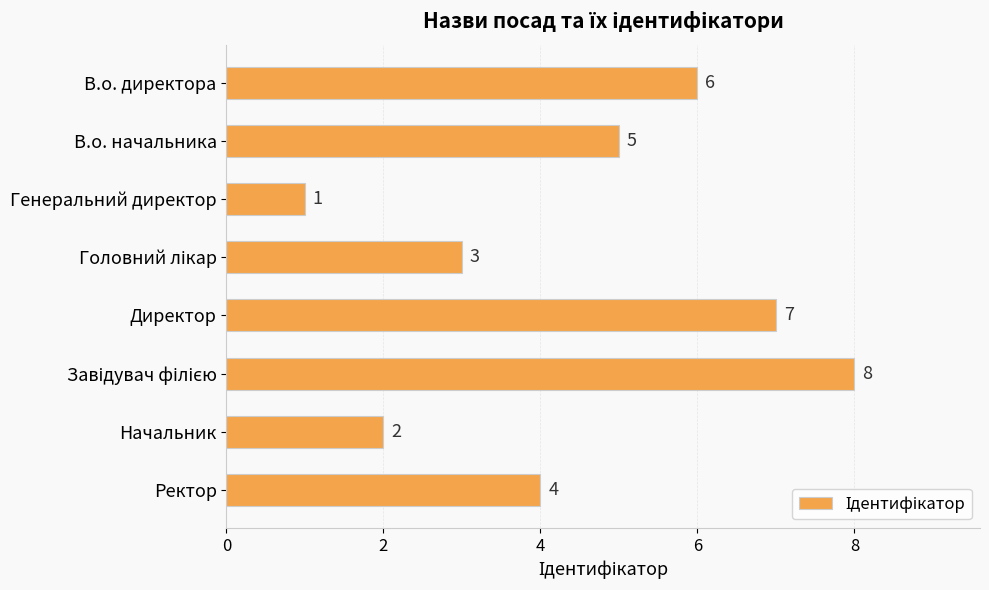

Which has a higher value, Генеральний директор or Ректор?

Ректор